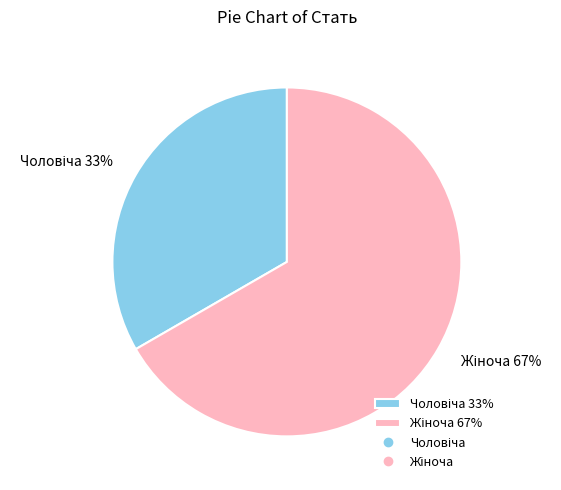

To the nearest percent, what is the average slice percentage?

50%